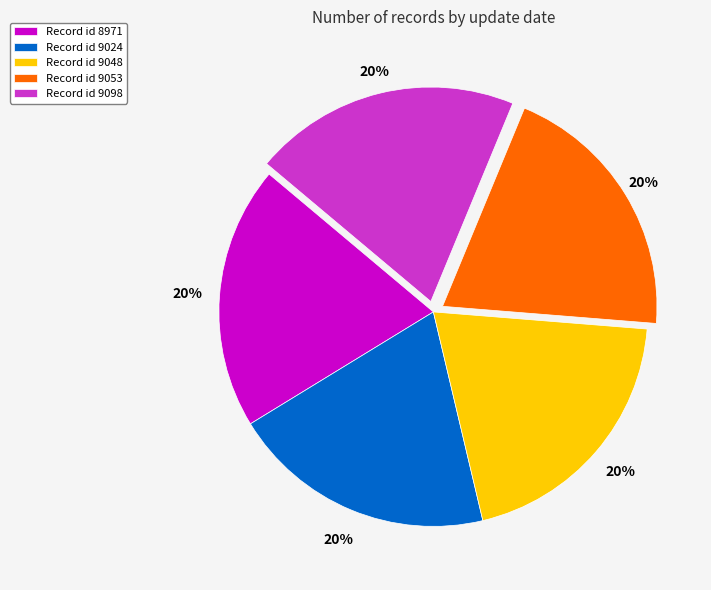

Combined, do Record id 9098 and Record id 9048 account for over 50%?

No